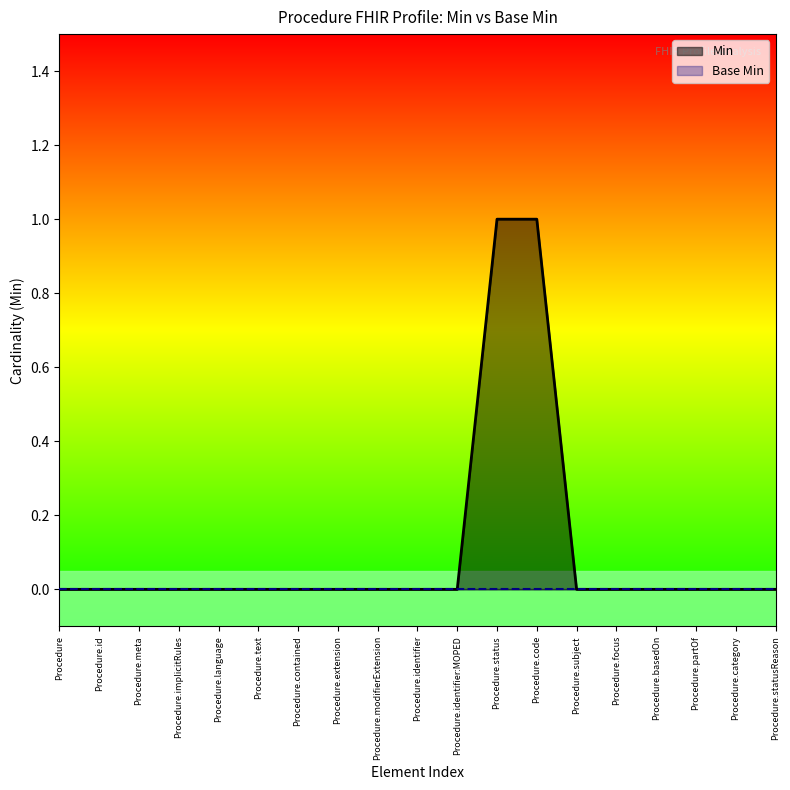

Reading left to right, list all the values displayed in this chart.

Procedure=0	Procedure.id=0	Procedure.meta=0	Procedure.implicitRules=0	Procedure.language=0	Procedure.text=0	Procedure.contained=0	Procedure.extension=0	Procedure.modifierExtension=0	Procedure.identifier=0	Procedure.identifier:MOPED=0	Procedure.status=1	Procedure.code=1	Procedure.subject=0	Procedure.focus=0	Procedure.basedOn=0	Procedure.partOf=0	Procedure.category=0	Procedure.statusReason=0